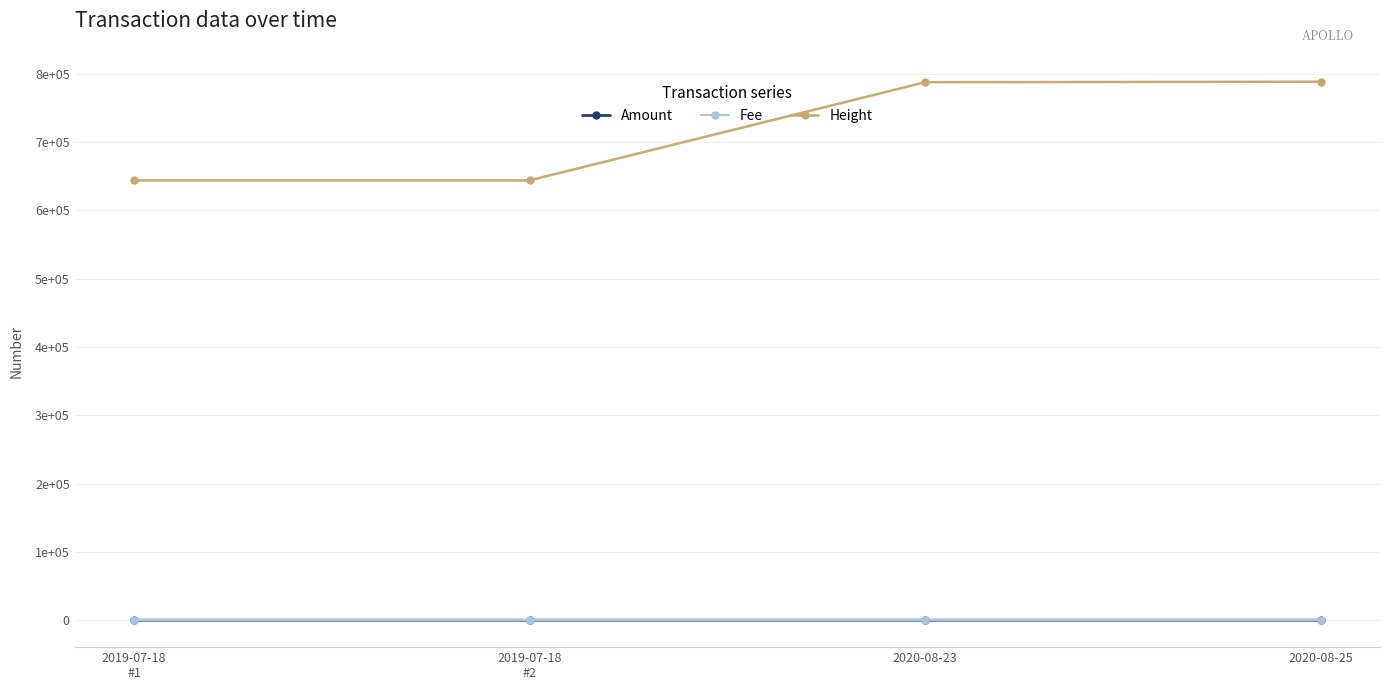

In Amount, how many points are lower than both neighbors (excluding endpoints)?

1